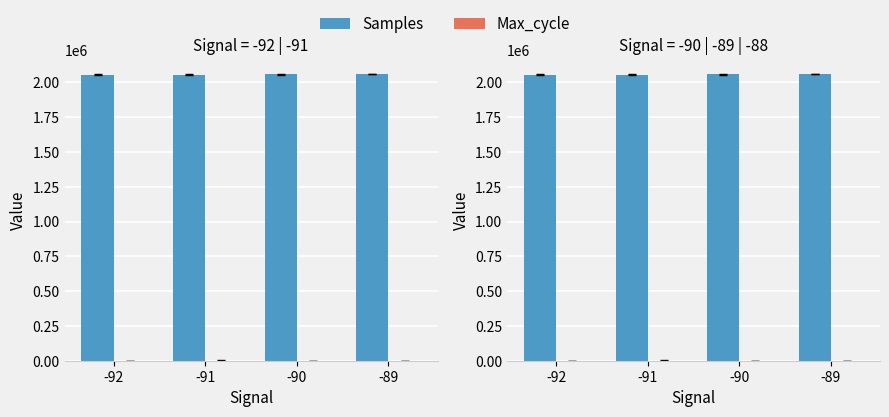

Between -92 and -91, which series saw the biggest shift?

Samples